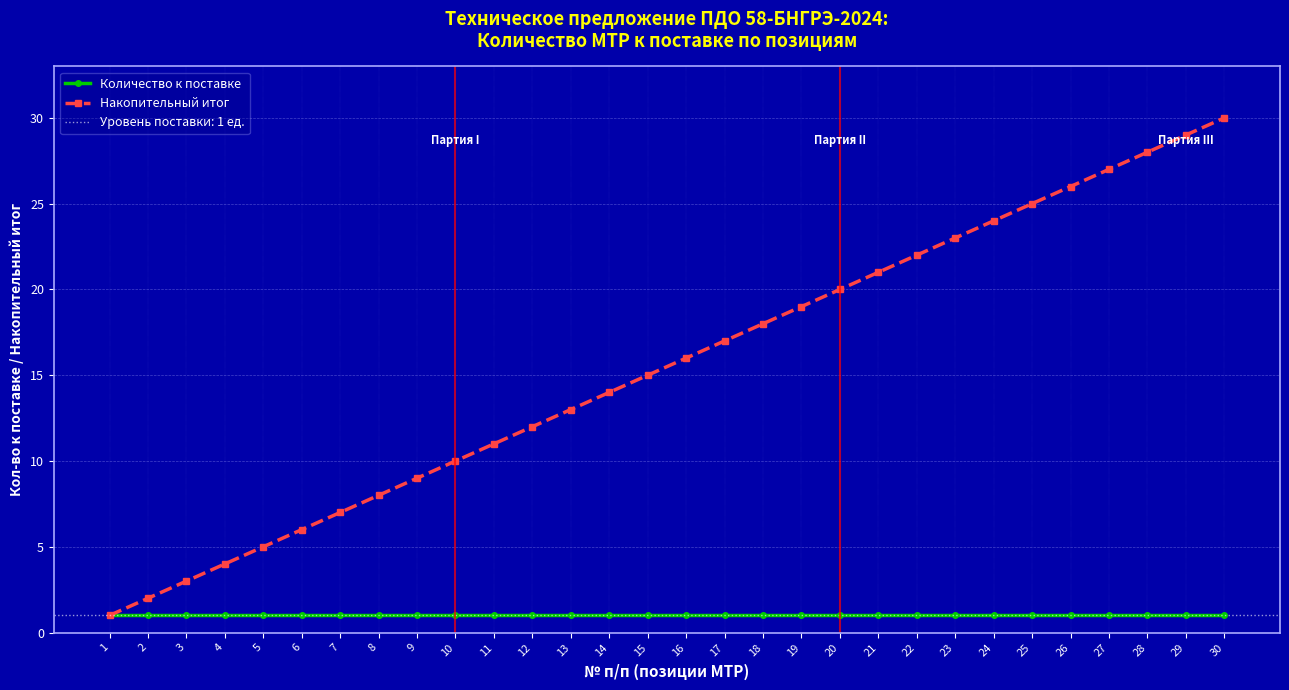

The Накопительный итог series shows 3 at 2. True or false?

False